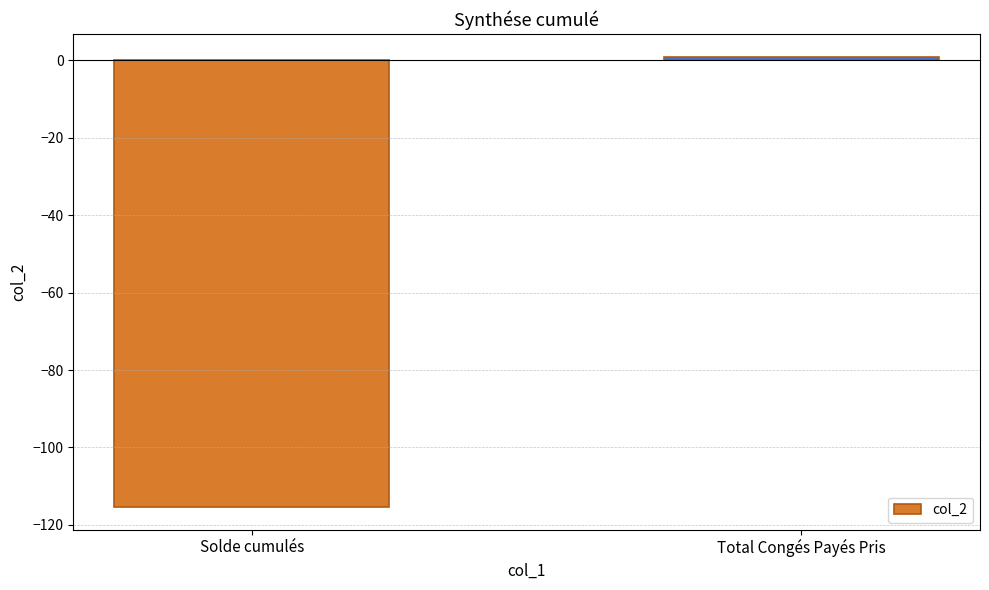

Reading left to right, transcribe all the data shown in this chart.

Solde cumulés=-115.4	Total Congés Payés Pris=1.0